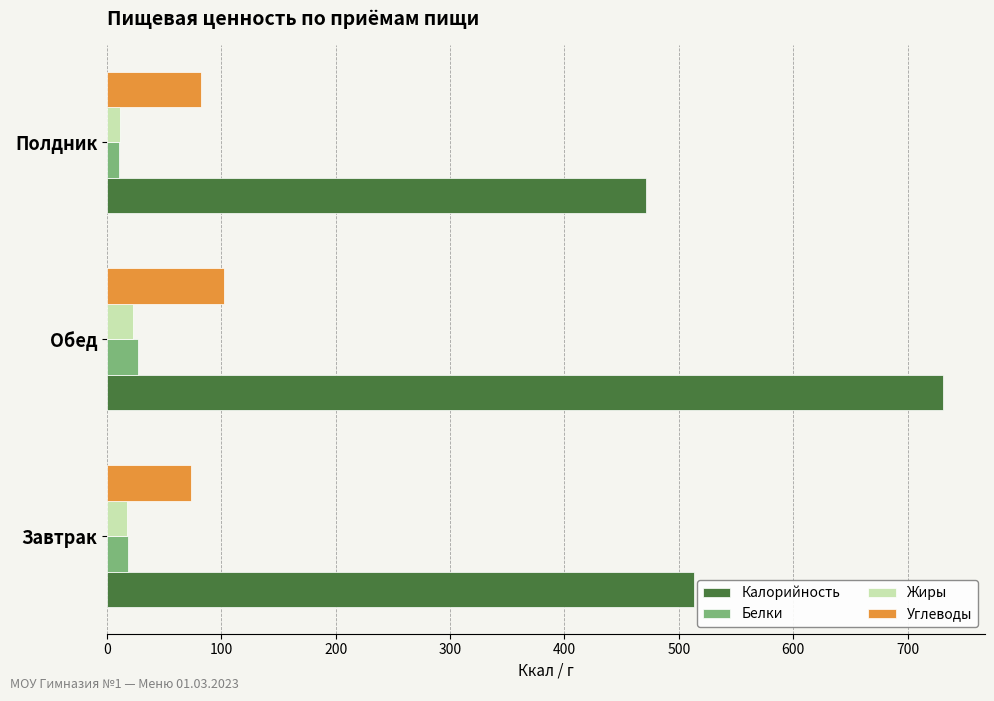

The Углеводы series shows 102.0 at Обед. True or false?

True